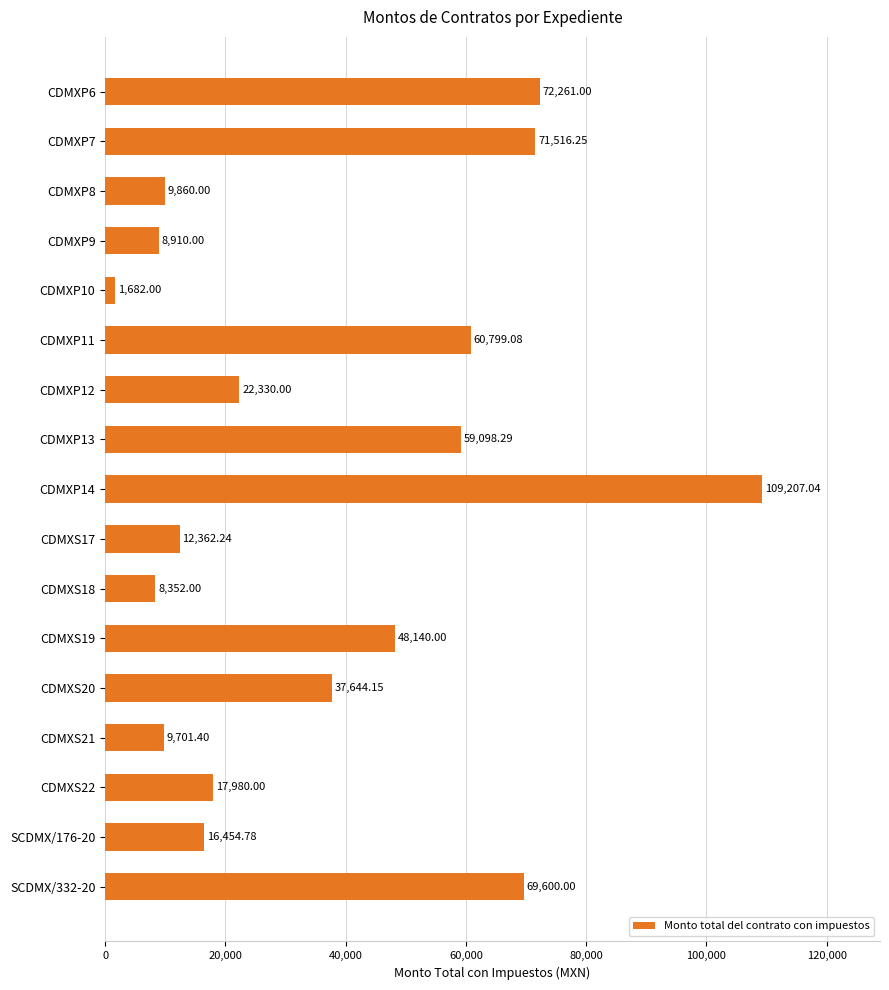

What is the change in value from CDMXP7 to CDMXP14?

+37690.8